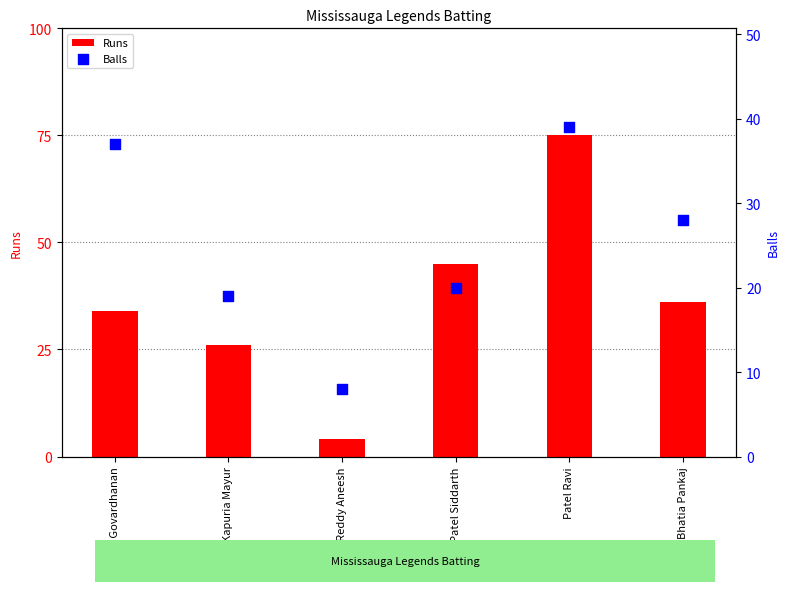

What is the total value across all series at Sudhan Govardhanan?

71